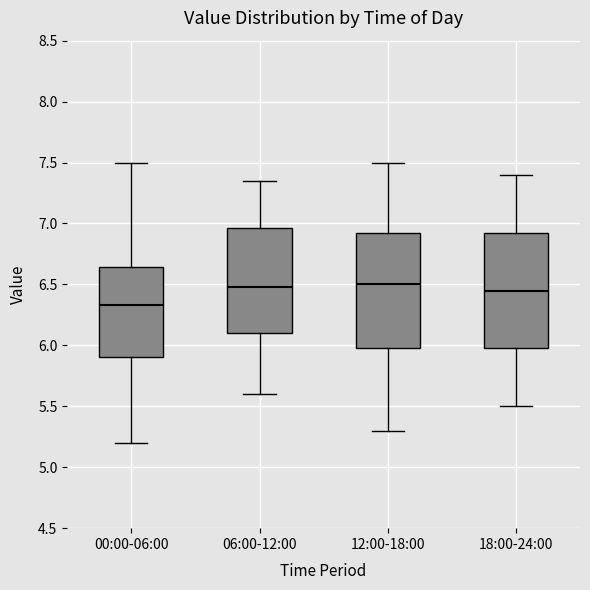

Where does the median line of the box for 00:00-06:00 sit on the y-axis? The values are not printed on the chart, so give them approximately, as read against the axis.

6.35